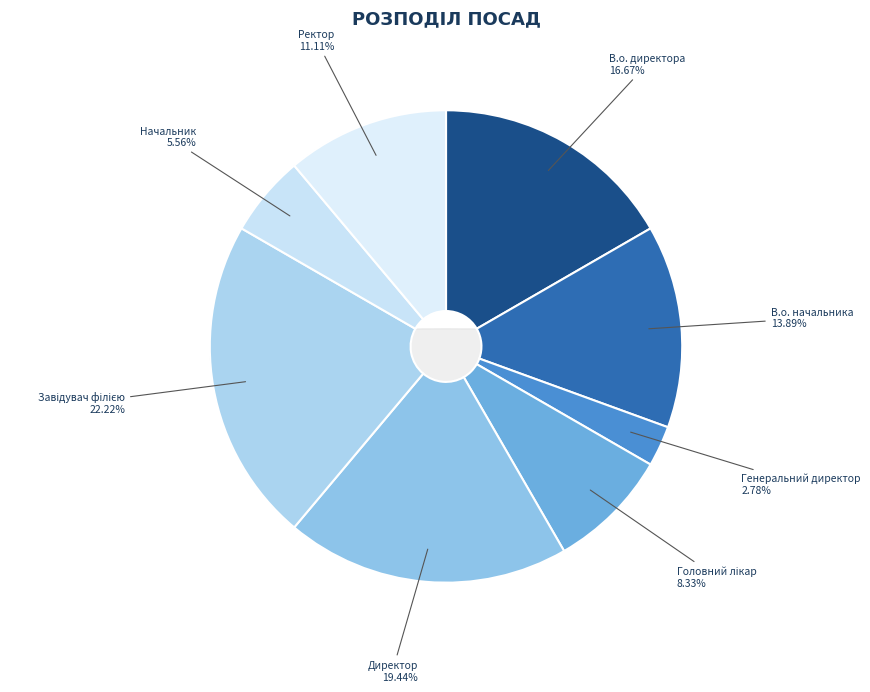

To the nearest percent, what percentage of the pie is Завідувач філією?

22%